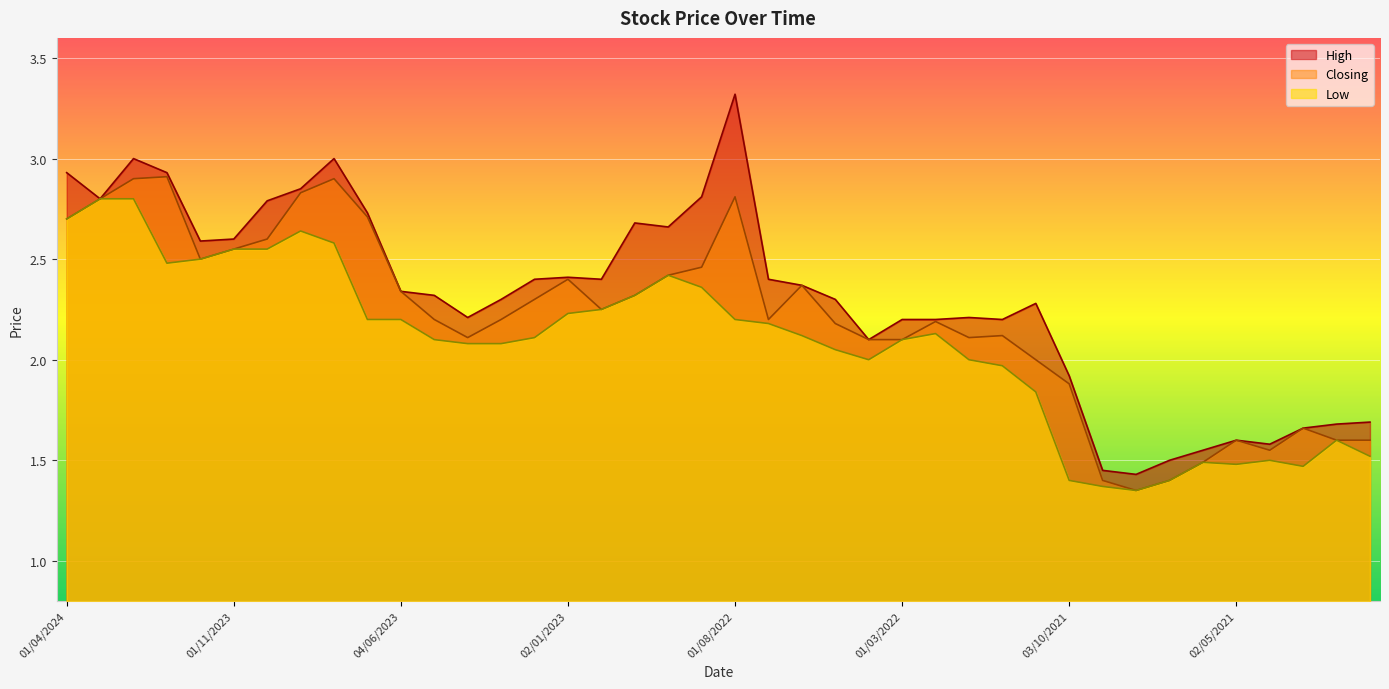

What is the smallest value displayed?

1.4